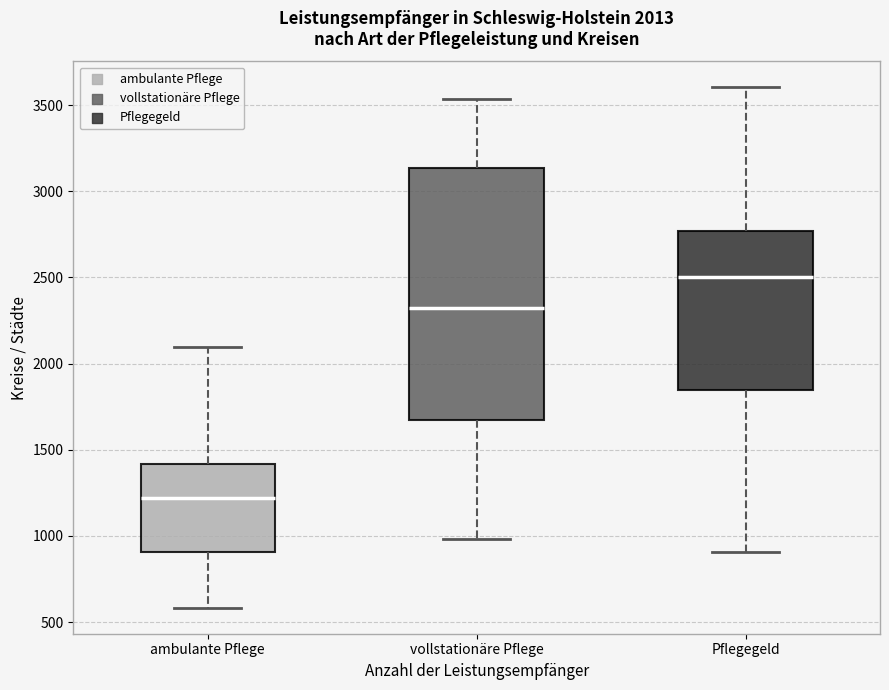

Which box has the highest median line?

Pflegegeld